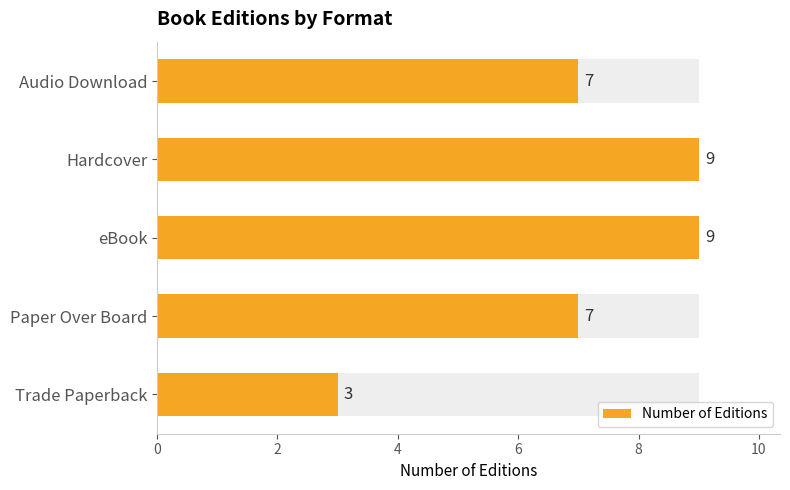

Count the number of categories in the chart.

5